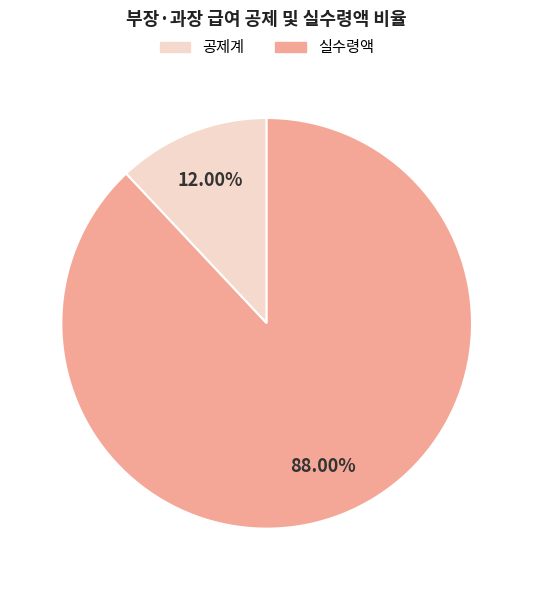

Does any single category account for the majority?

Yes